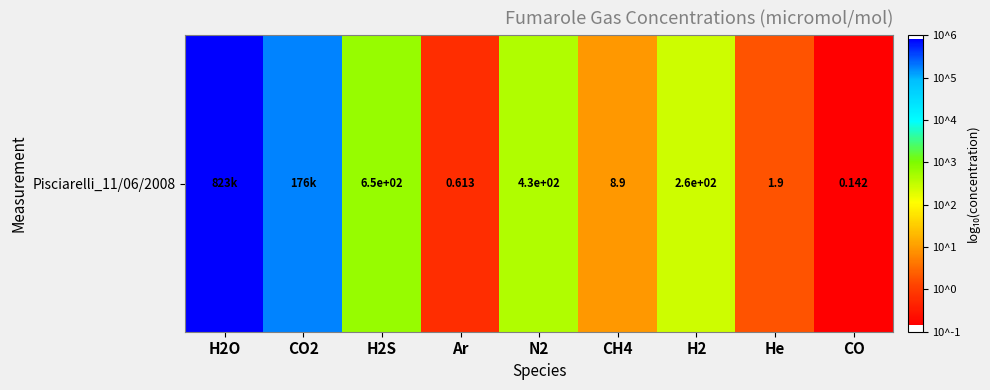

Where does the data first go above 2?

H2O